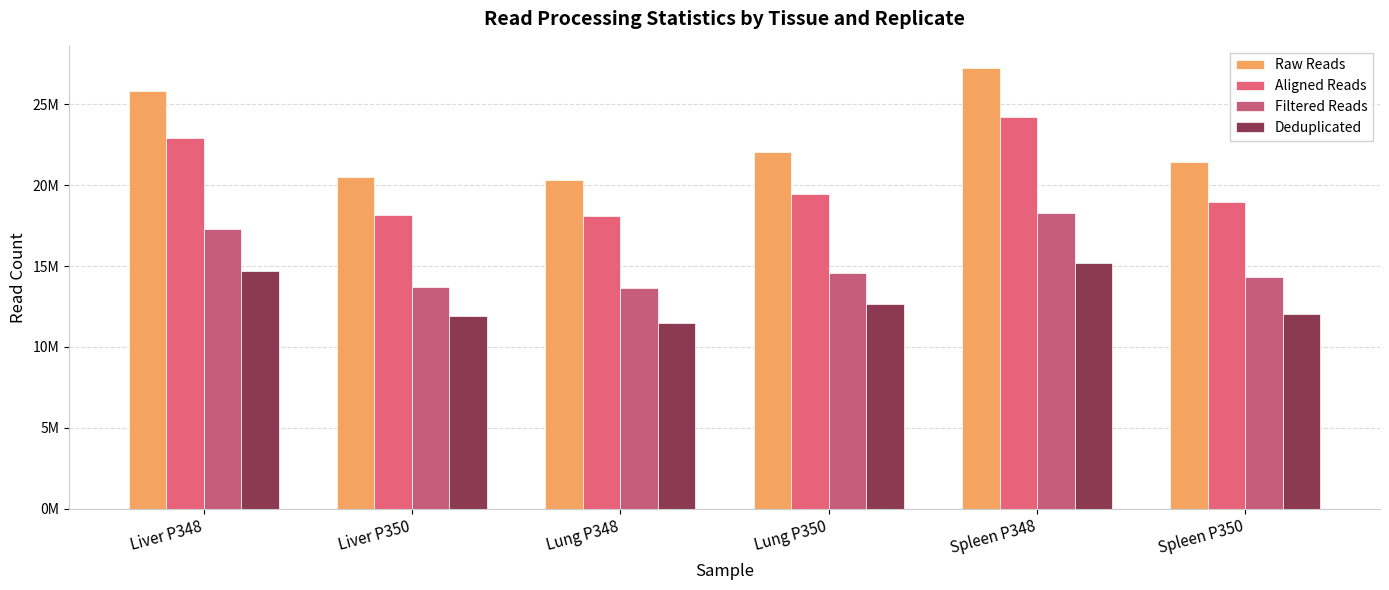

Which series has the largest range (max minus min)?

Raw Reads